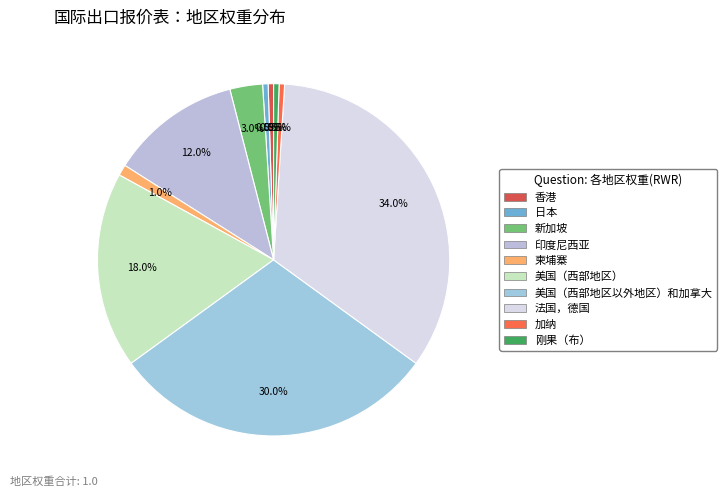

The 法国，德国 slice represents 34% of the pie. True or false?

True